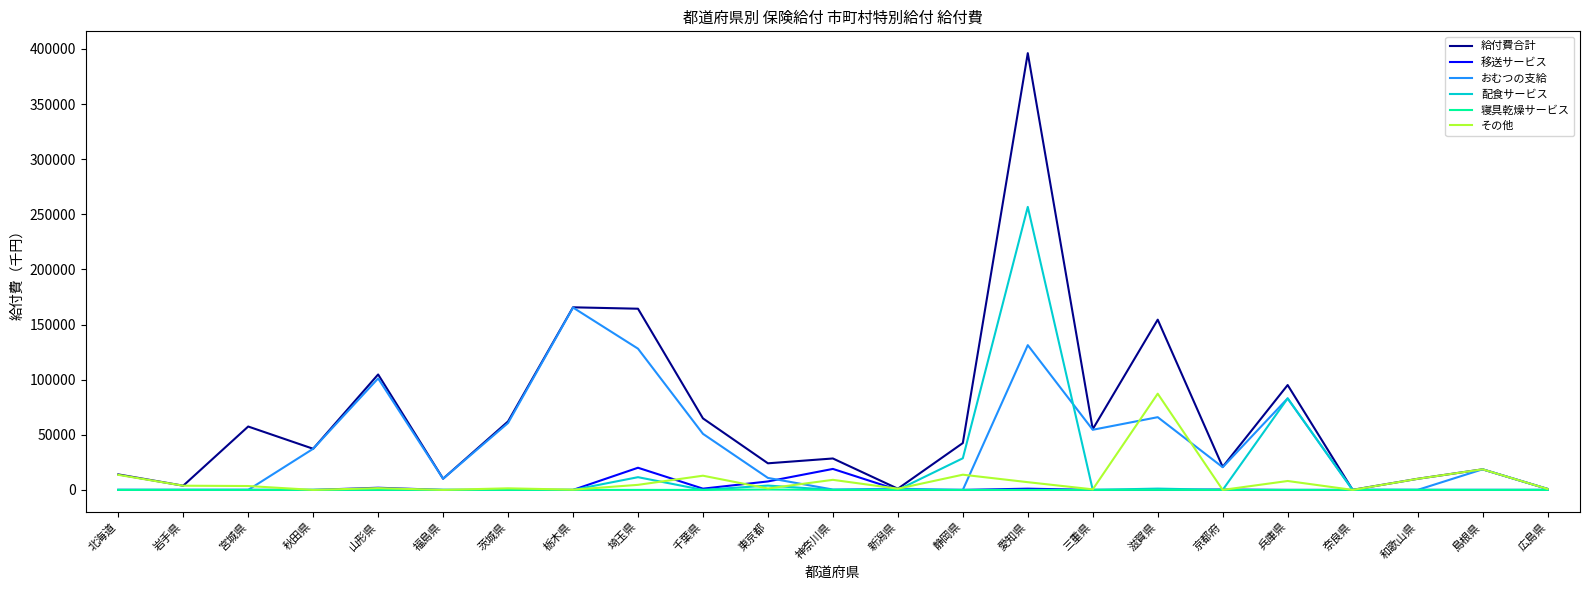

What is the maximum value shown in the chart?

396139.3